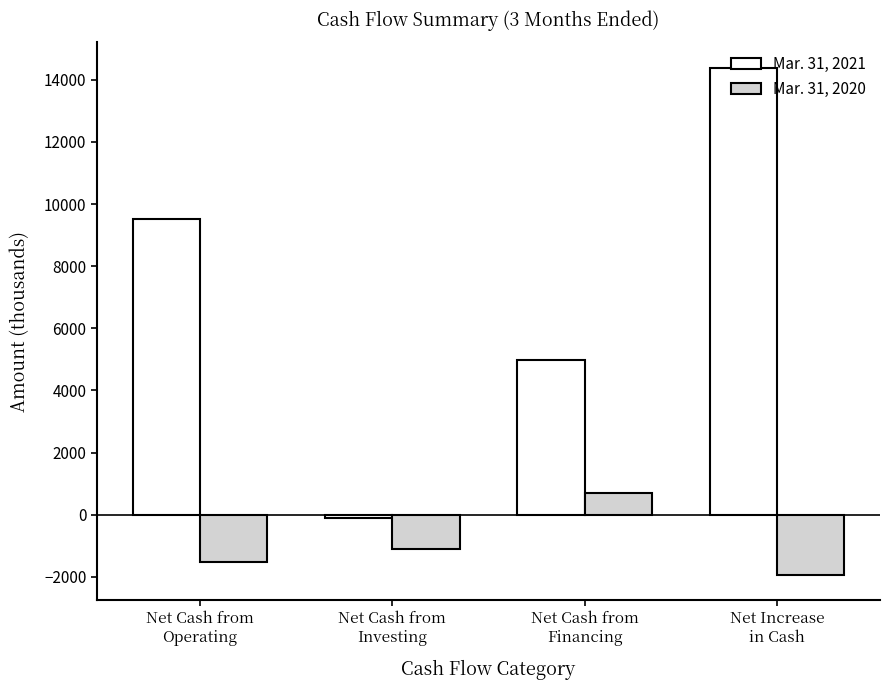

Reading right to left, transcribe all the data shown in this chart.

Mar. 31, 2021: 14390	4988	-117	9519
Mar. 31, 2020: -1939	693	-1115	-1517